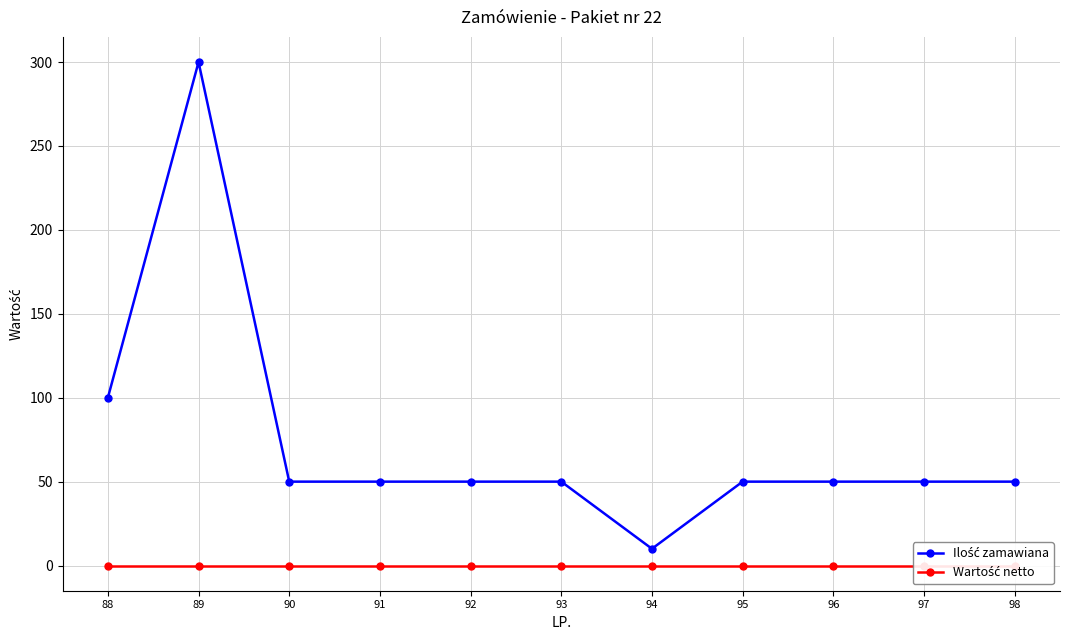

What is the approximate value of Ilość zamawiana at 91, to the nearest 10?

50